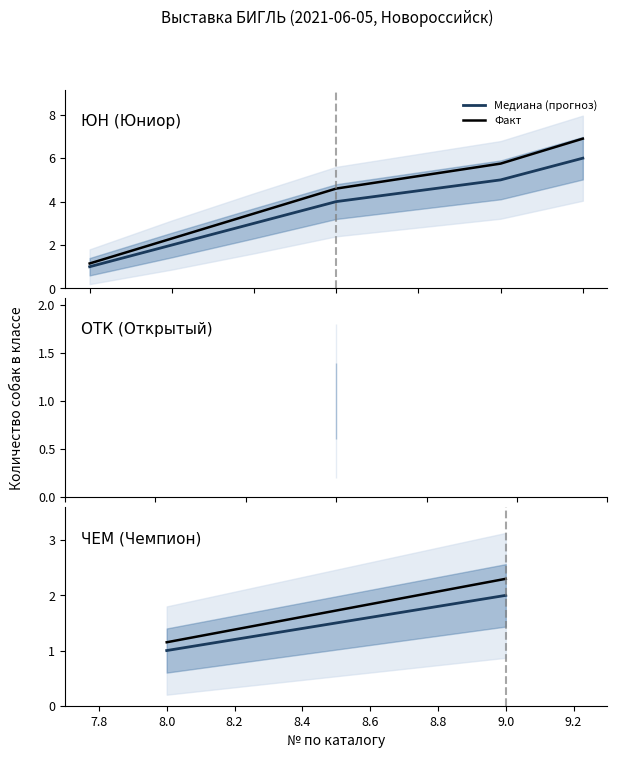

What is the difference between the maximum and minimum values in the Медиана (прогноз) series?

1.0